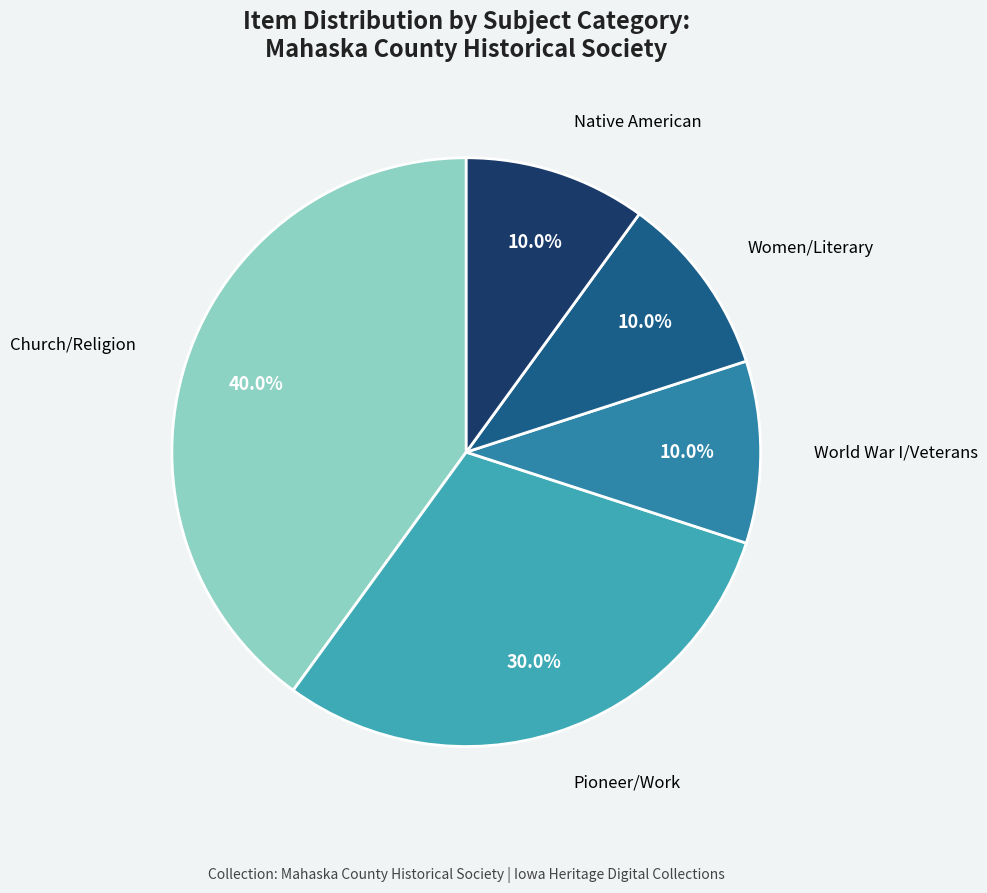

Is the sum of Native American and World War I/Veterans greater than half?

No